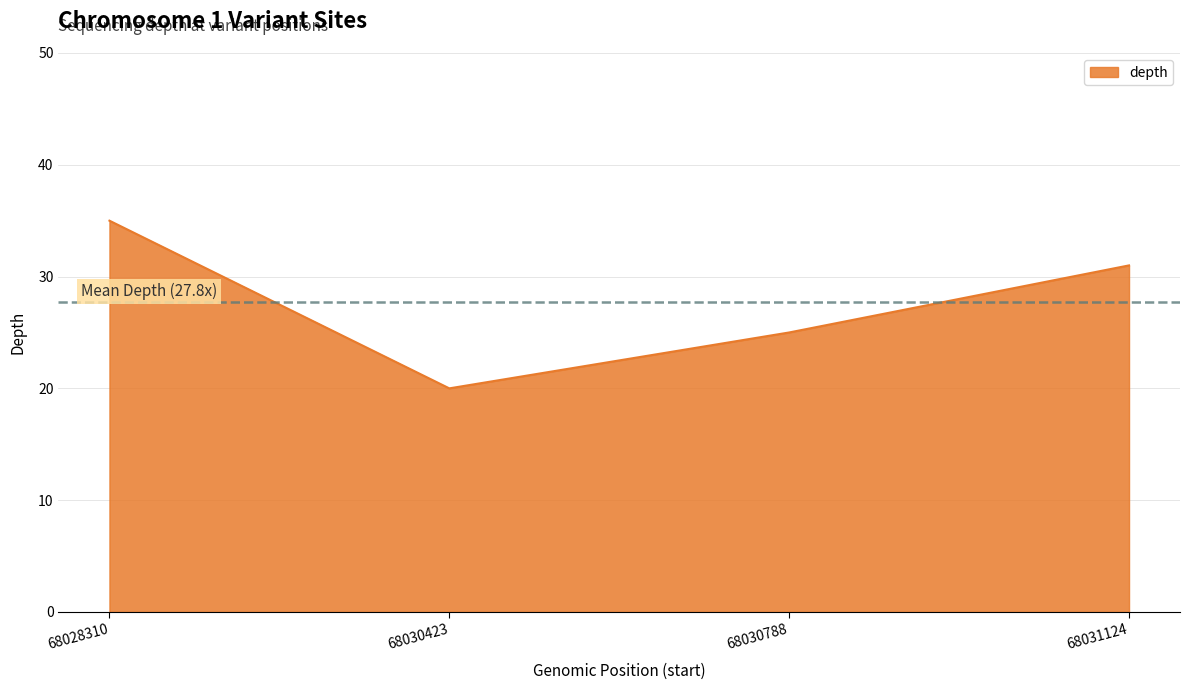

Rank the categories by value from highest to lowest.

68028310, 68031124, 68030788, 68030423